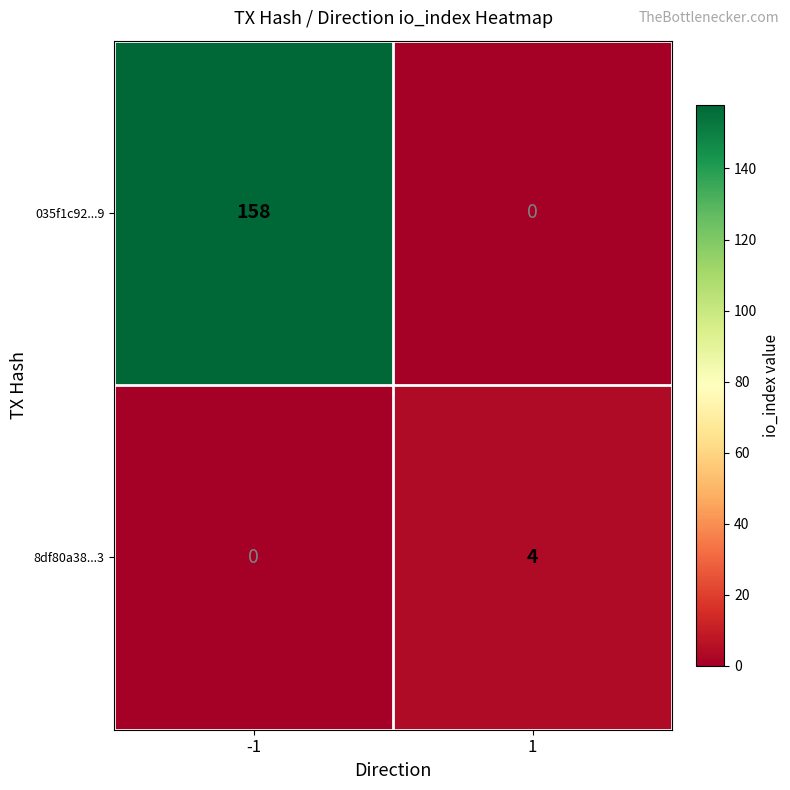

Reading left to right, transcribe all the data shown in this chart.

035f1c92...9: -1=158	1=0
8df80a38...3: -1=0	1=4